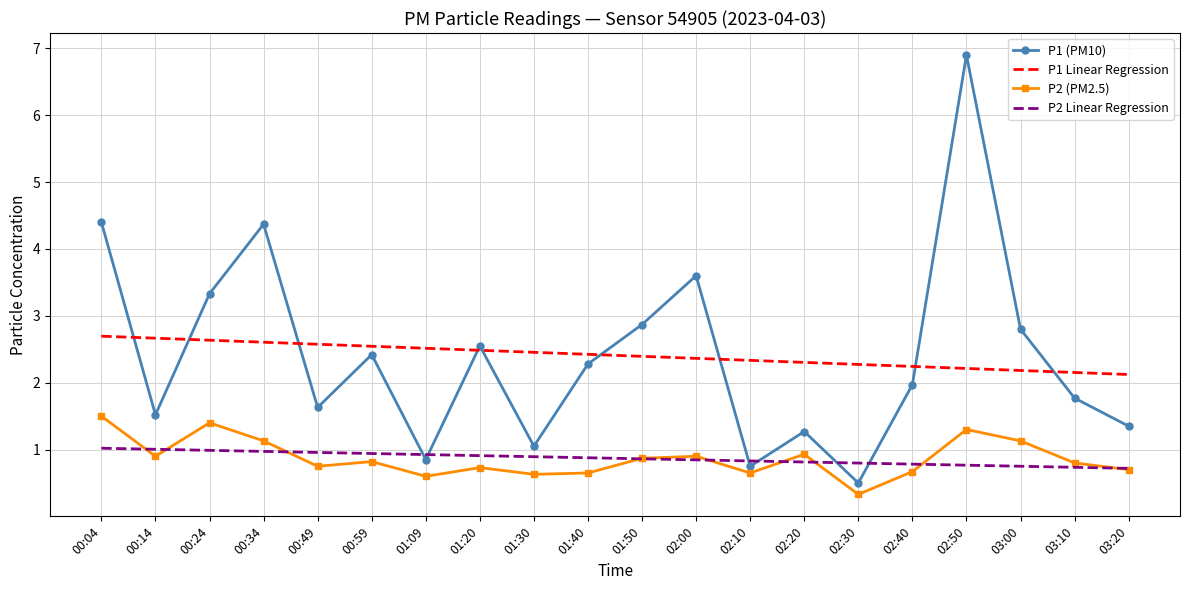

The P2 Linear Regression series shows 0.8 at 02:30. True or false?

True